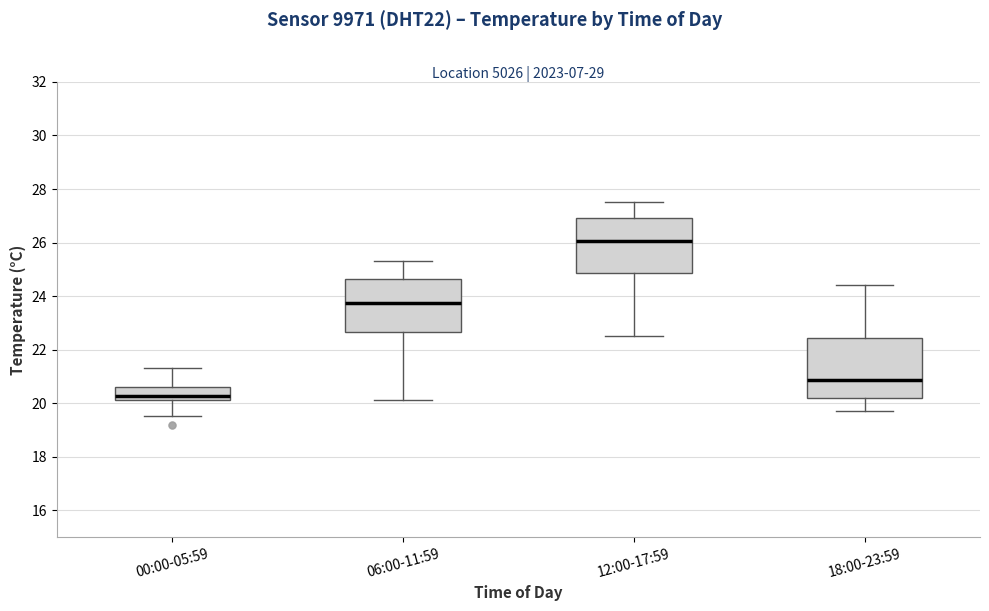

Which box's median line is the highest?

12:00-17:59